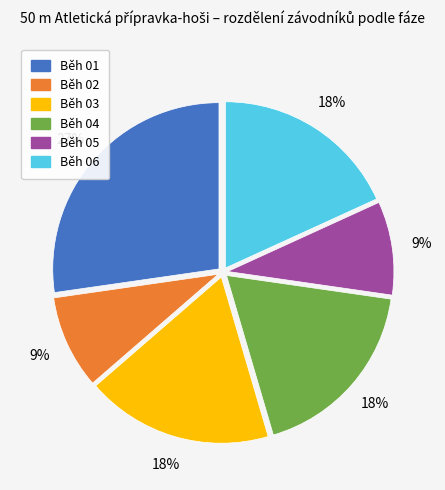

True or false: Běh 01 accounts for 27% of the total.

True